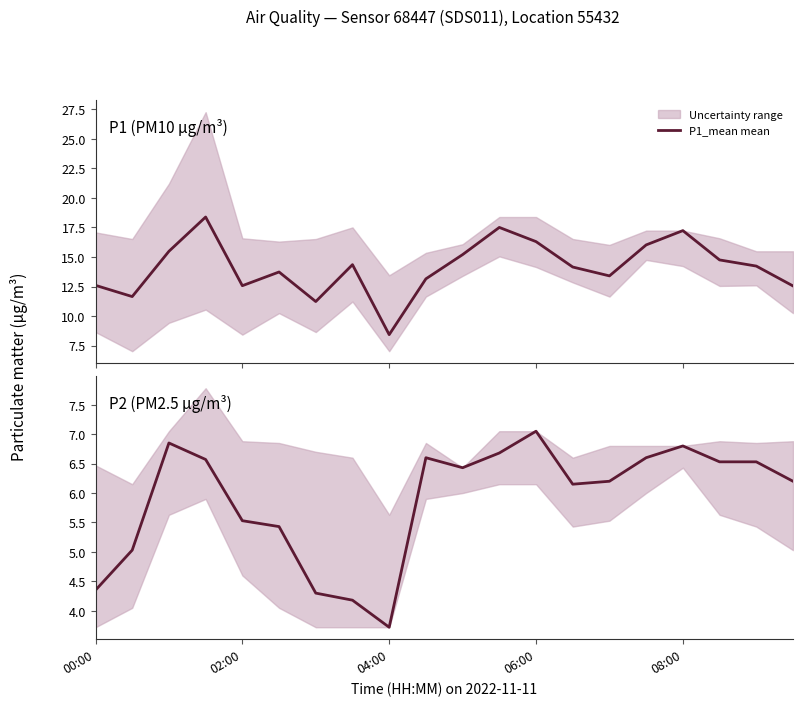

Rank the series by their maximum value, from highest to lowest.

P1_mean mean, P2_mean mean